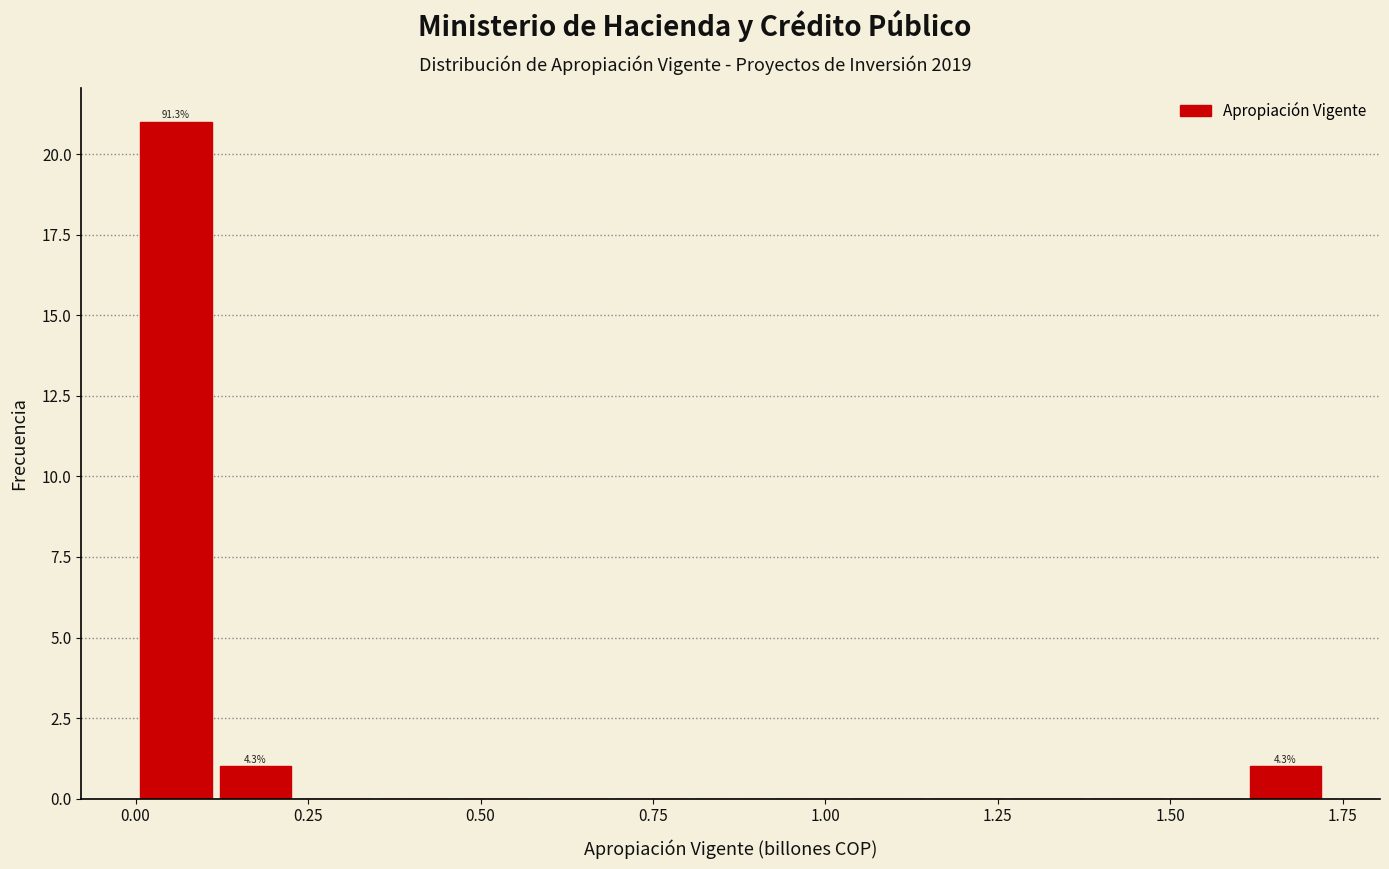

Around what value on the x-axis is the tallest bar? Give the approximate position of its centre, as read against the axis.

0.05